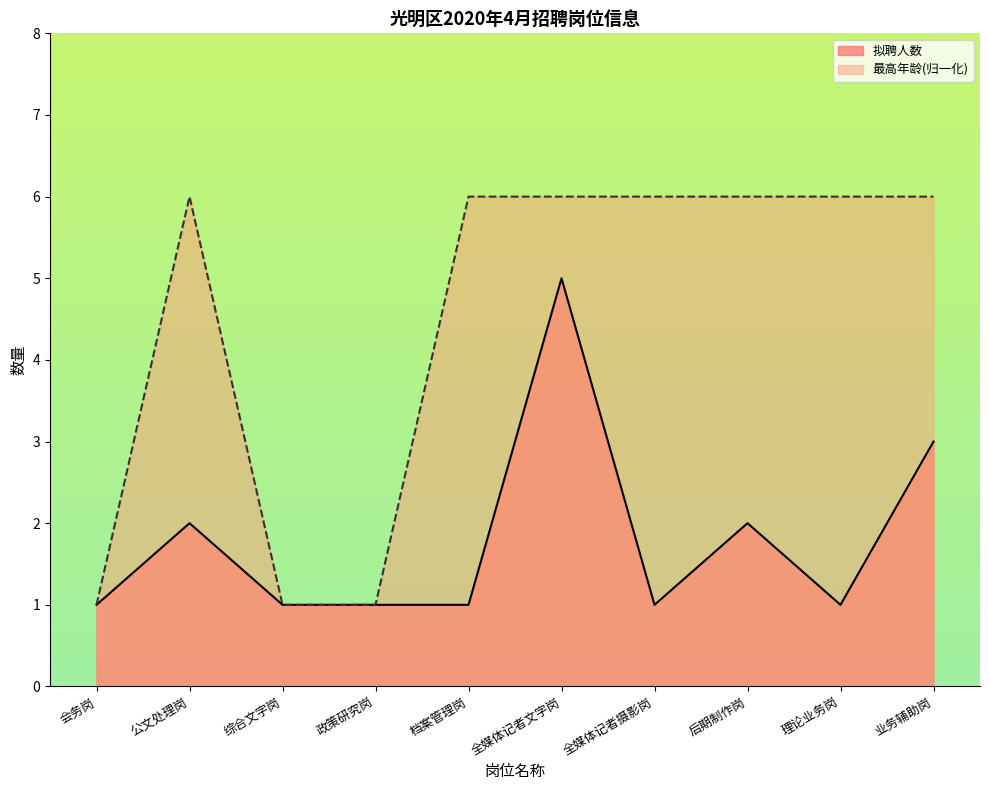

Where is the first local maximum?

公文处理岗